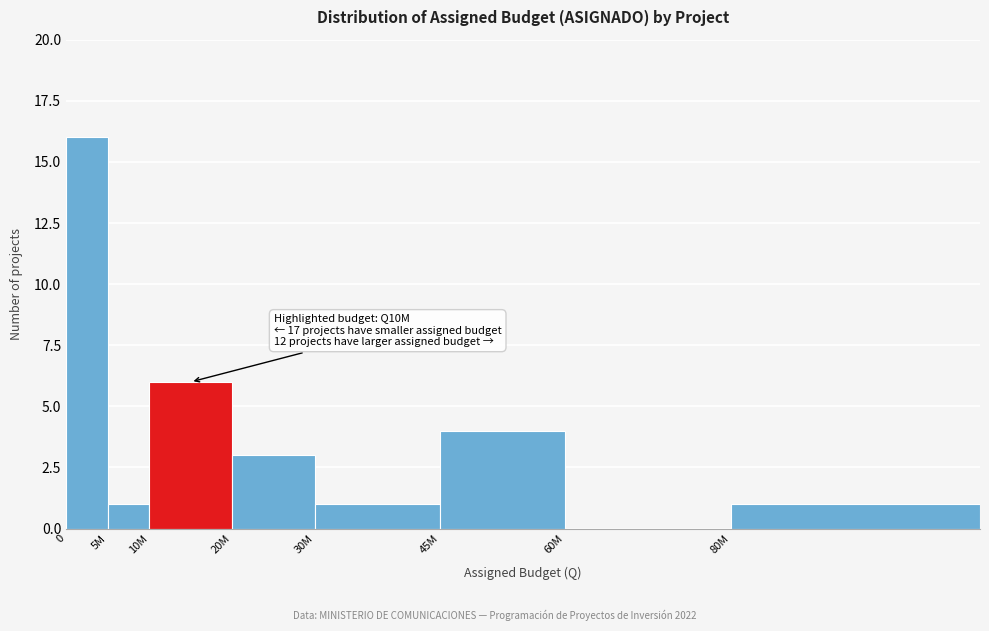

Reading left to right, transcribe all the data shown in this chart.

0=16	5M=1	10M=6	20M=3	30M=1	45M=4	60M=0	80M=1